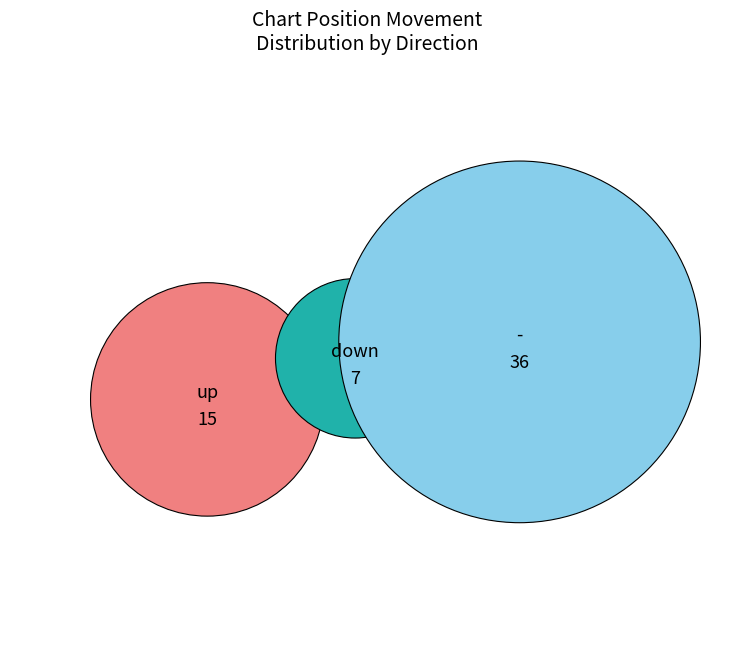

What is the change in value from up to -?

+21